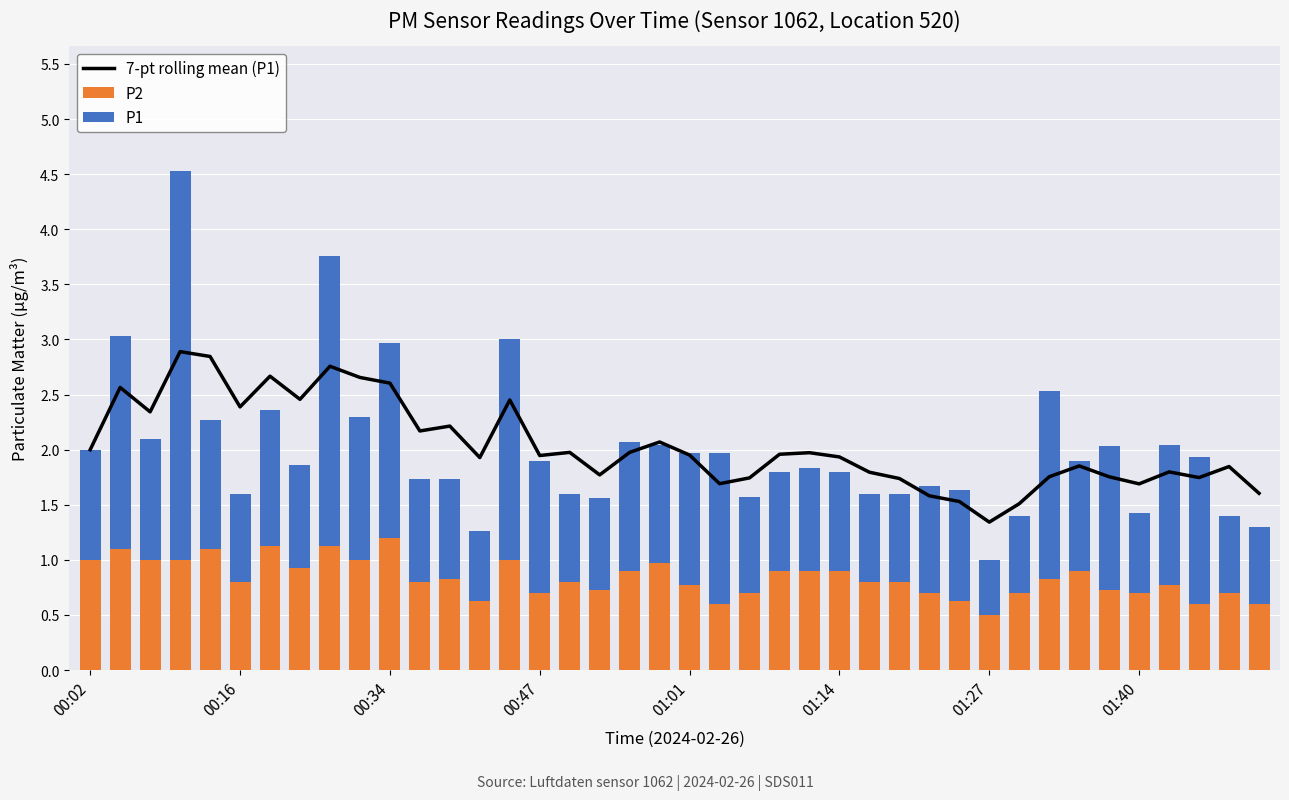

What is the maximum value for P2?

1.2